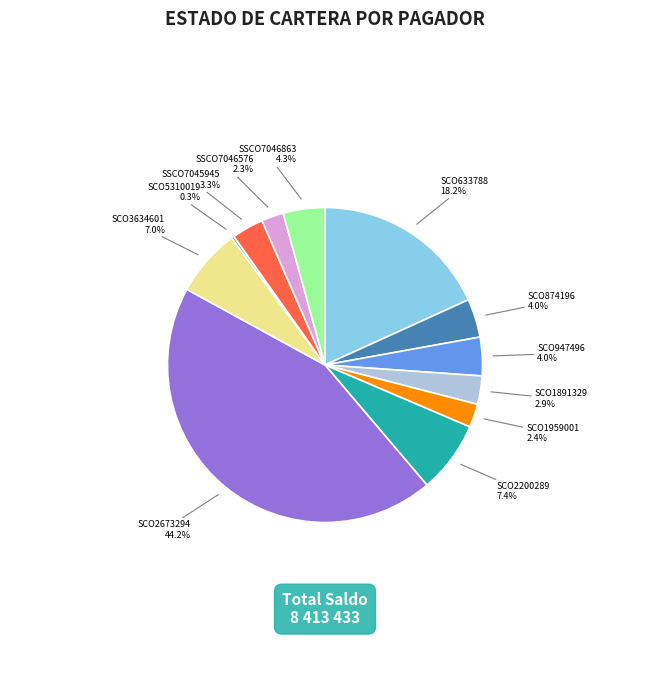

Does any single category account for the majority?

No